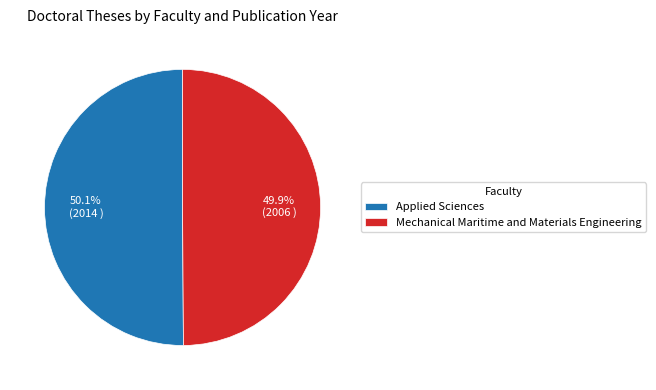

Does any single category account for the majority?

Yes